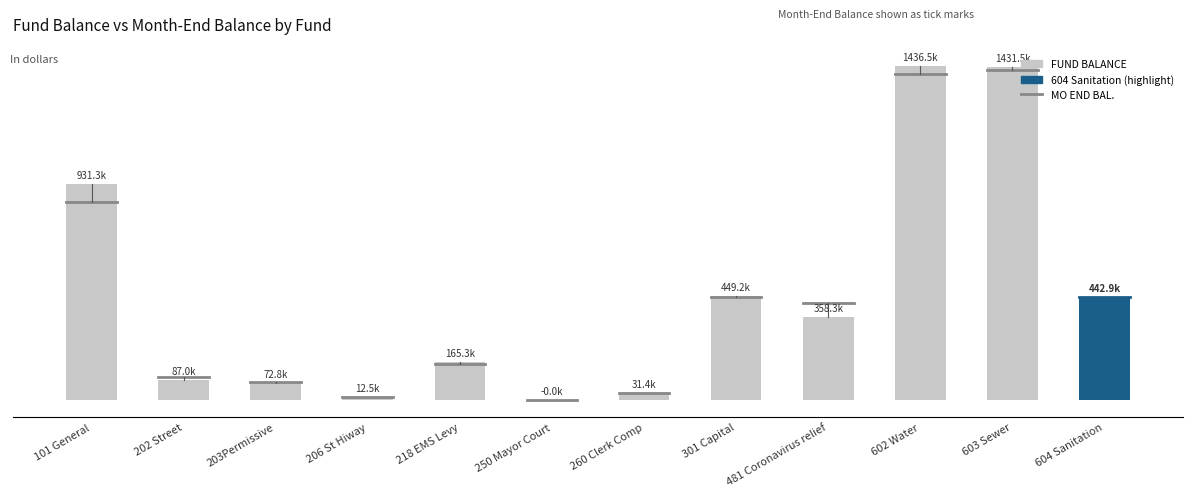

List the labels in order of value, smallest first.

250 Mayor Court, 206 St Hiway, 260 Clerk Comp, 203Permissive, 202 Street, 218 EMS Levy, 481 Coronavirus relief, 604 Sanitation, 301 Capital, 101 General, 603 Sewer, 602 Water